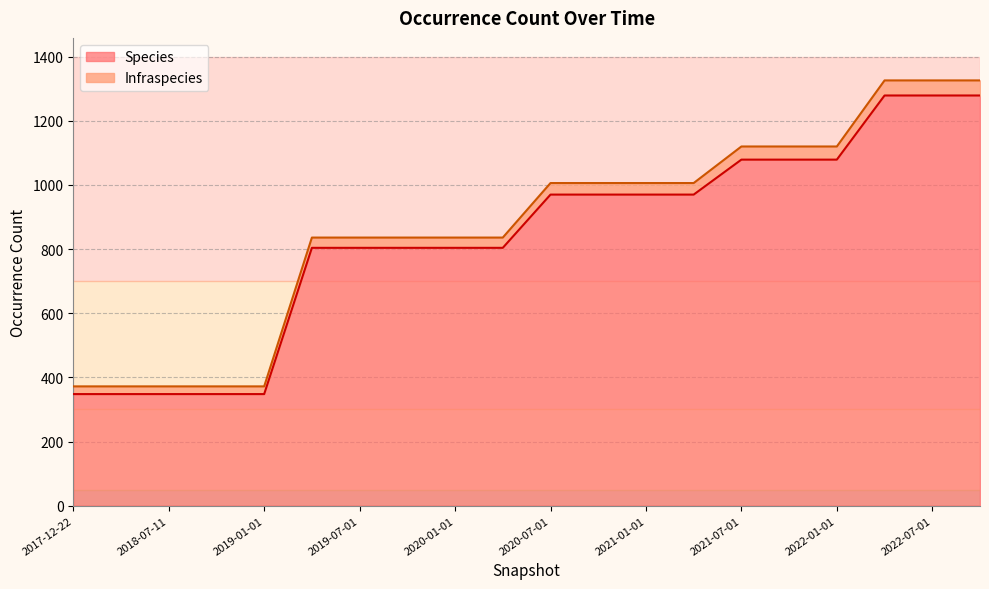

Which series has the widest spread of values?

Infraspecies